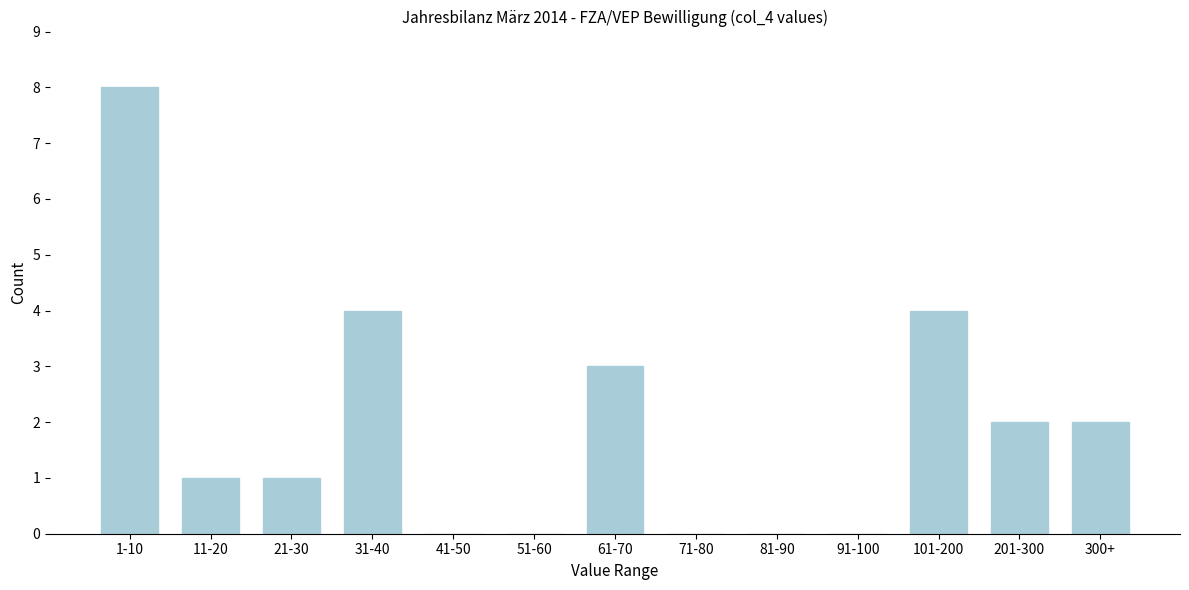

Reading left to right, what are all the values shown in this chart?

1-10=8	11-20=1	21-30=1	31-40=4	41-50=0	51-60=0	61-70=3	71-80=0	81-90=0	91-100=0	101-200=4	201-300=2	300+=2